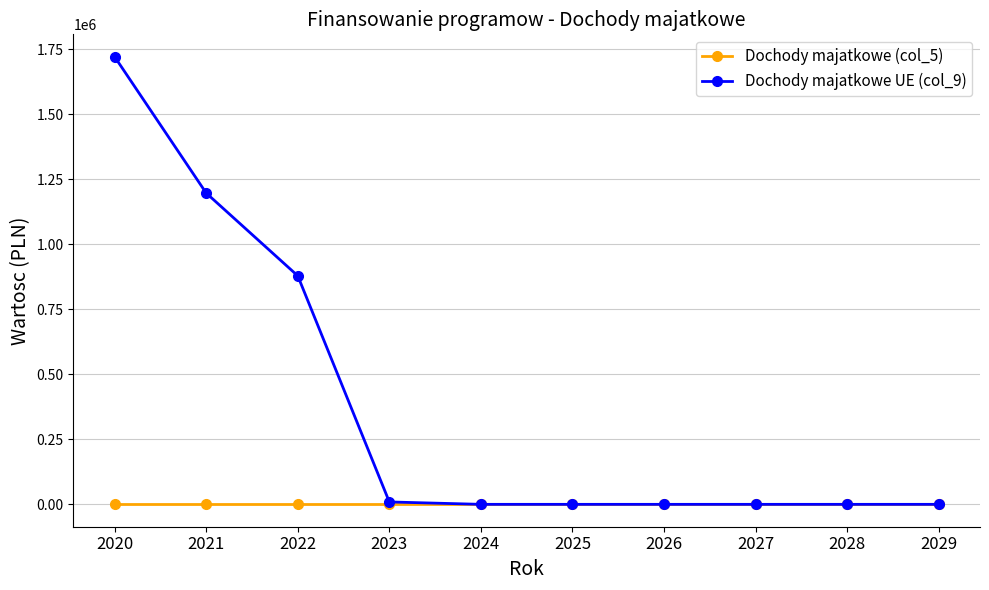

At which category is the sum across all series the highest?

2020